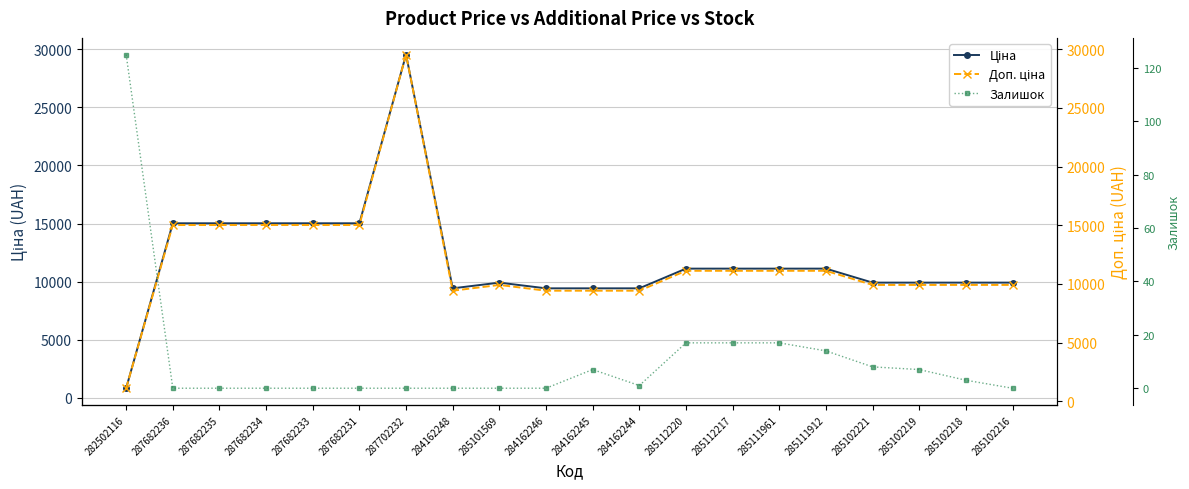

Is the value of Ціна at 285112220 greater than the value of Доп. ціна at 285111961?

No